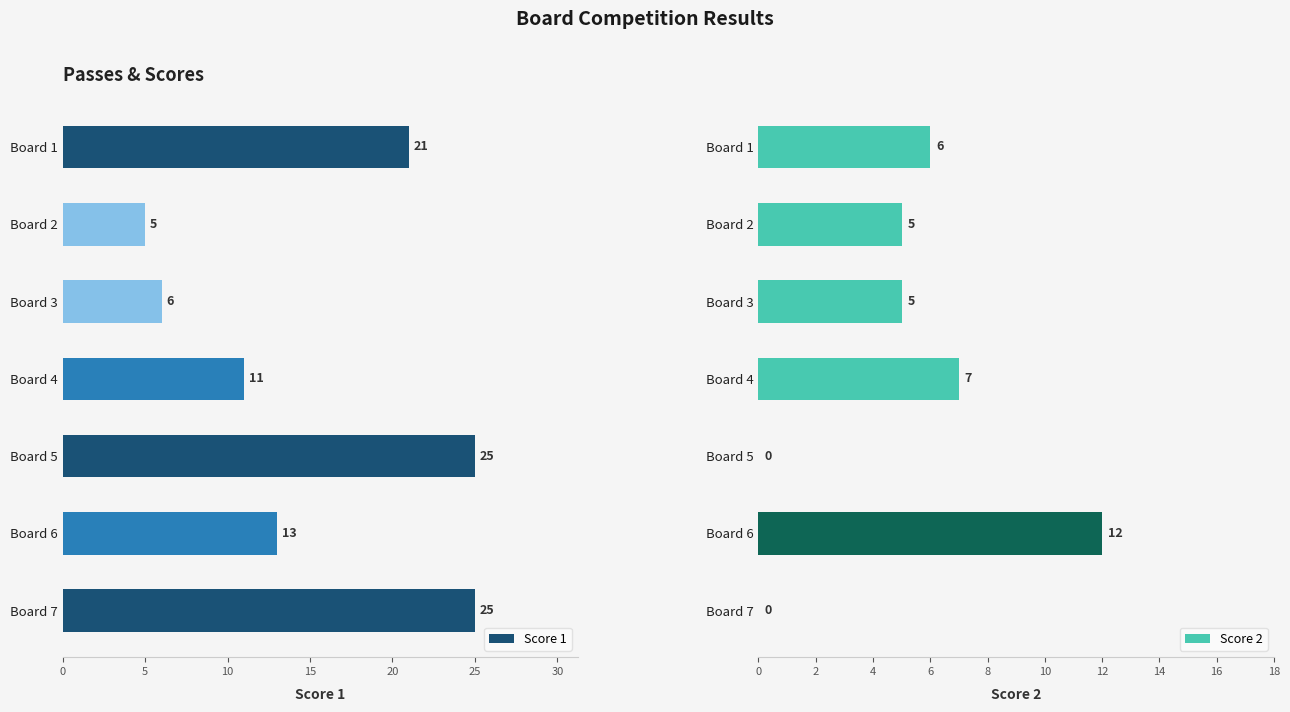

How many distinct data groups are displayed?

2